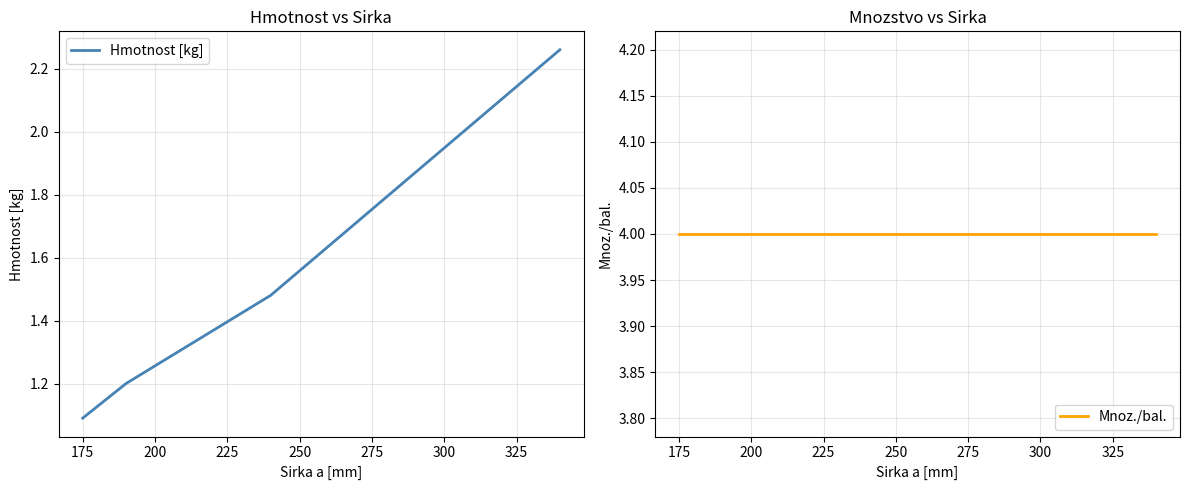

Is it true that Mnoz./bal. equals 1.1 at 200?

False